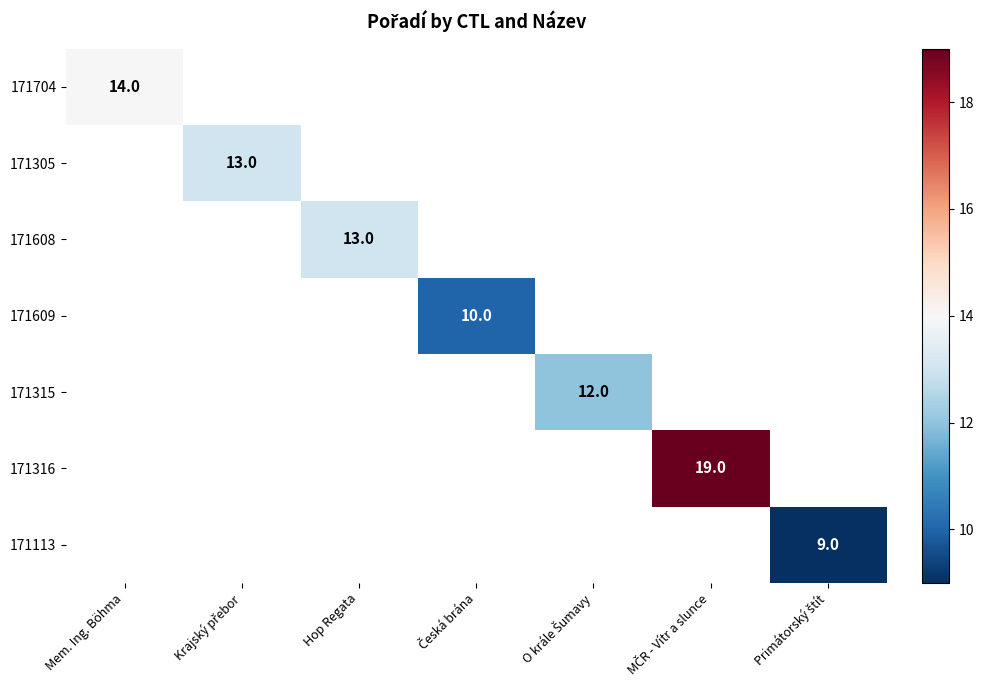

The 171608 series shows 20 at Hop Regata. True or false?

False